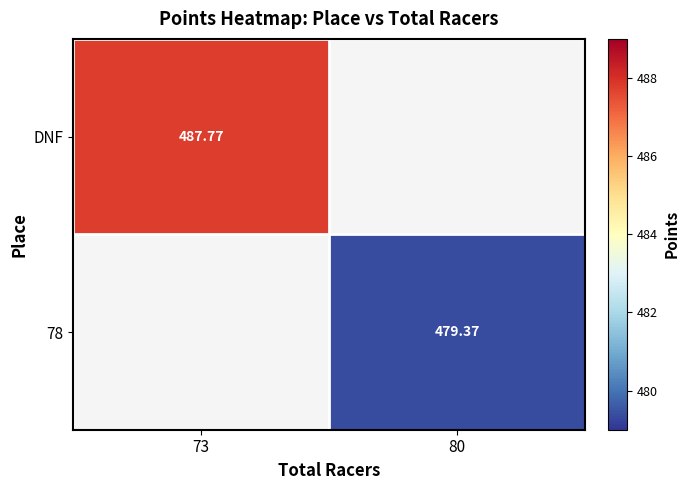

At 73, list the series in order from largest to smallest.

DNF, 78